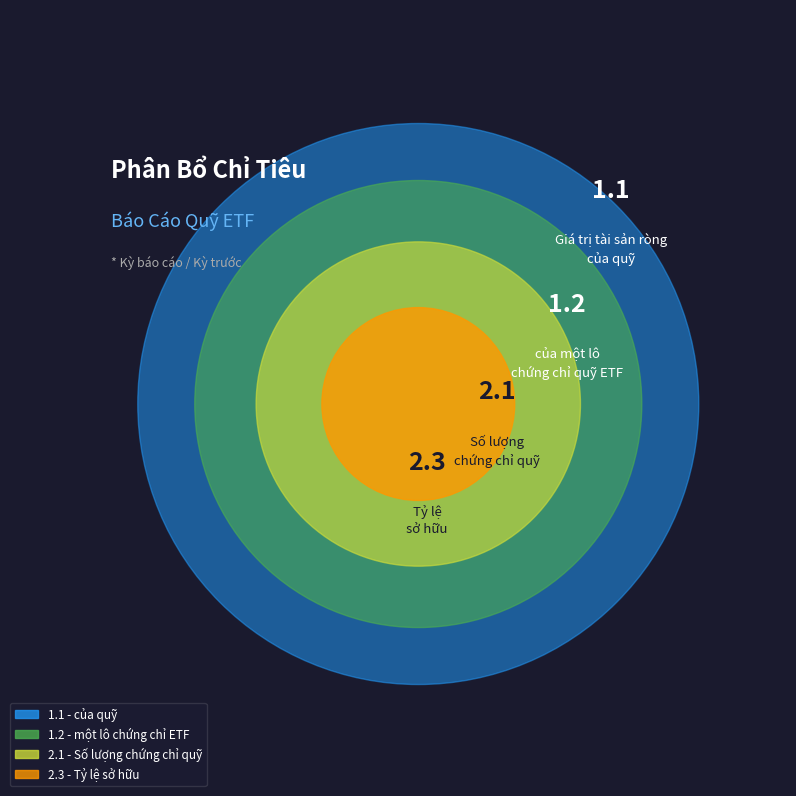

Is it true that Tỷ lệ sở hữu nước ngoài is 67% of the pie?

True